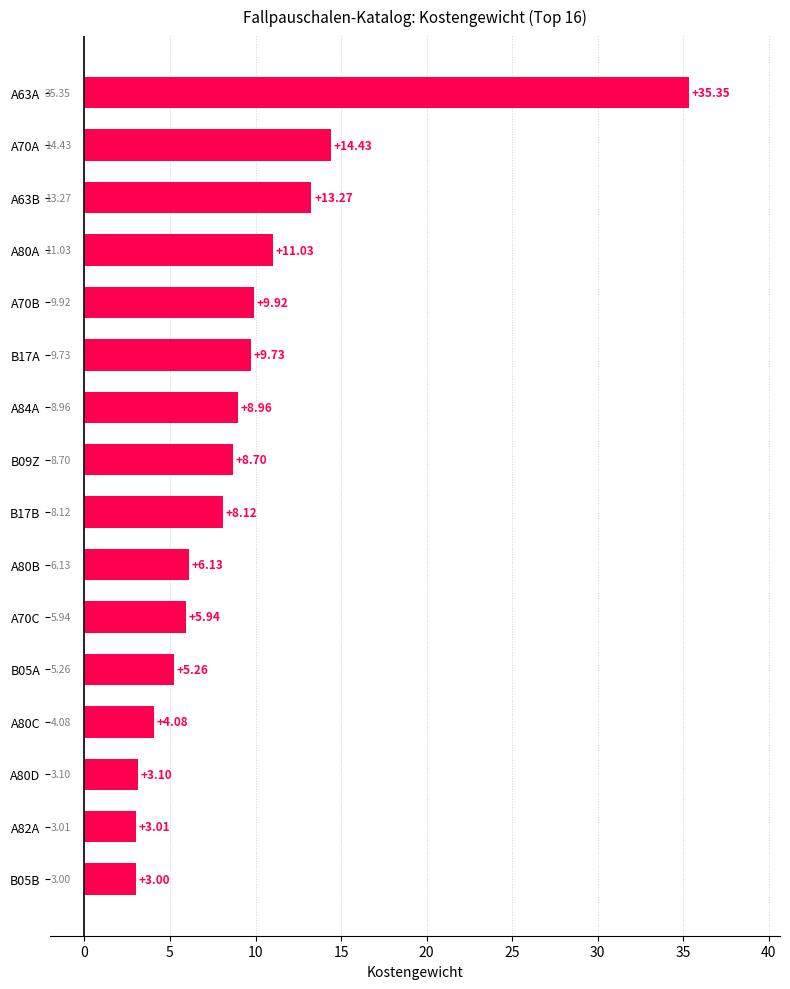

What is the average value?

9.4